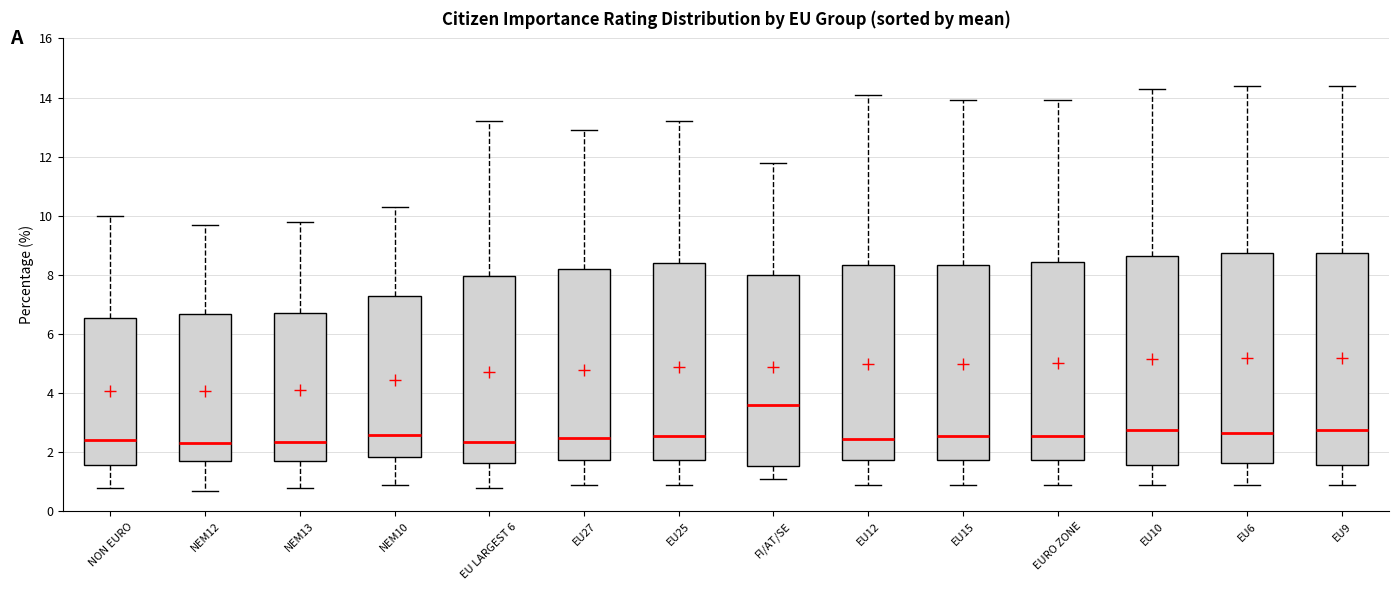

Reading left to right, transcribe this box plot: for each box, give where its median line is, the range the box spans, and where its two whiskers end, as read against the y-axis. The values are not printed on the chart, so give them approximately, as read against the axis.

NON EURO: median 2.4, box 1.6 to 6.6, whiskers 0.8 to 10.0
NEM12: median 2.4, box 1.8 to 6.6, whiskers 0.8 to 9.8
NEM13: median 2.4, box 1.8 to 6.8, whiskers 0.8 to 9.8
NEM10: median 2.6, box 1.8 to 7.2, whiskers 1.0 to 10.4
EU LARGEST 6: median 2.4, box 1.6 to 8.0, whiskers 0.8 to 13.2
EU27: median 2.6, box 1.8 to 8.2, whiskers 1.0 to 13.0
EU25: median 2.6, box 1.8 to 8.4, whiskers 1.0 to 13.2
FI/AT/SE: median 3.6, box 1.6 to 8.0, whiskers 1.2 to 11.8
EU12: median 2.4, box 1.8 to 8.4, whiskers 1.0 to 14.2
EU15: median 2.6, box 1.8 to 8.4, whiskers 1.0 to 14.0
EURO ZONE: median 2.6, box 1.8 to 8.4, whiskers 1.0 to 14.0
EU10: median 2.8, box 1.6 to 8.6, whiskers 1.0 to 14.4
EU6: median 2.6, box 1.6 to 8.8, whiskers 1.0 to 14.4
EU9: median 2.8, box 1.6 to 8.8, whiskers 1.0 to 14.4